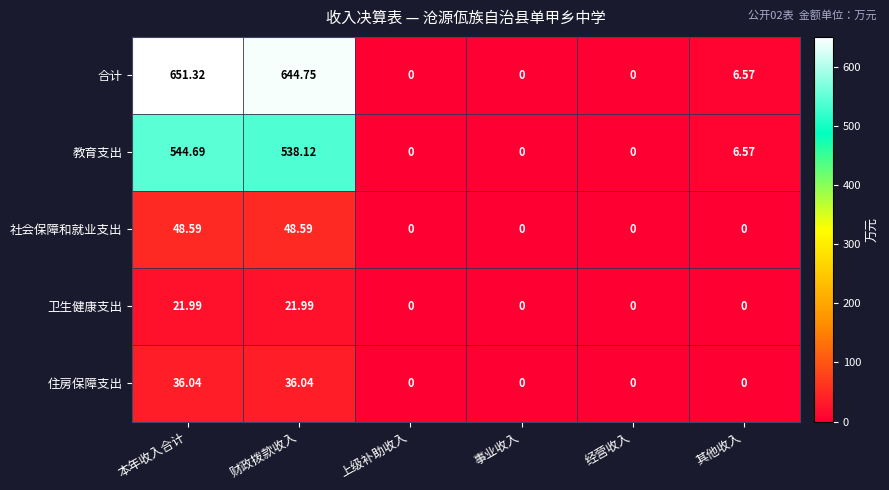

How many values in the 住房保障支出 series exceed 0?

2